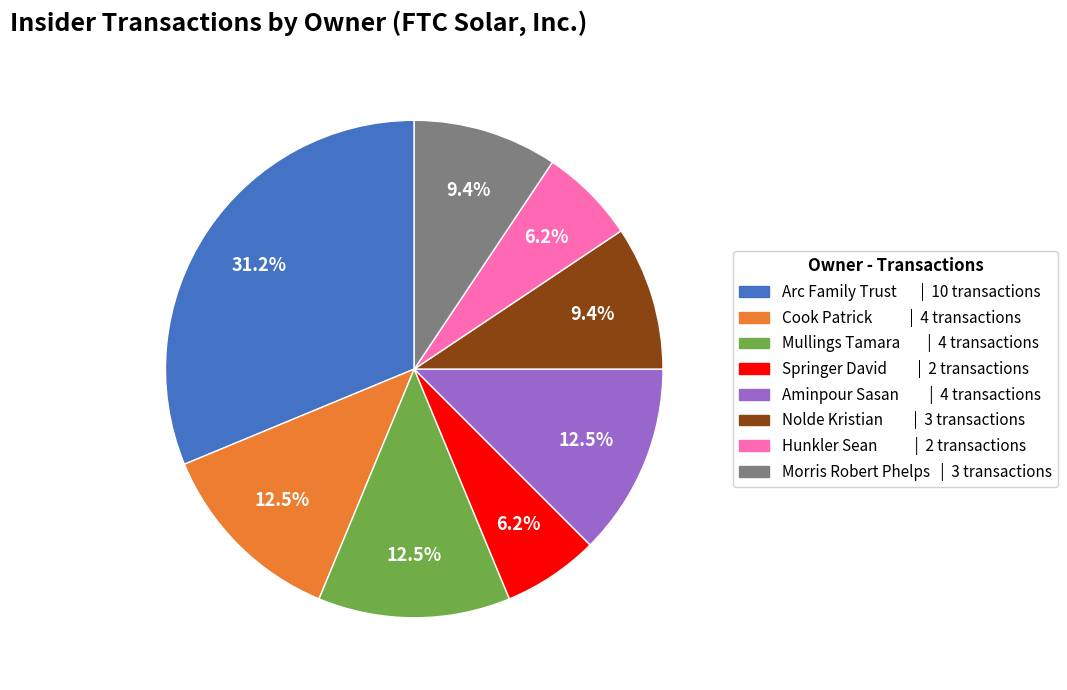

To the nearest percent, what is the combined percentage of Springer David and Cook Patrick?

19%